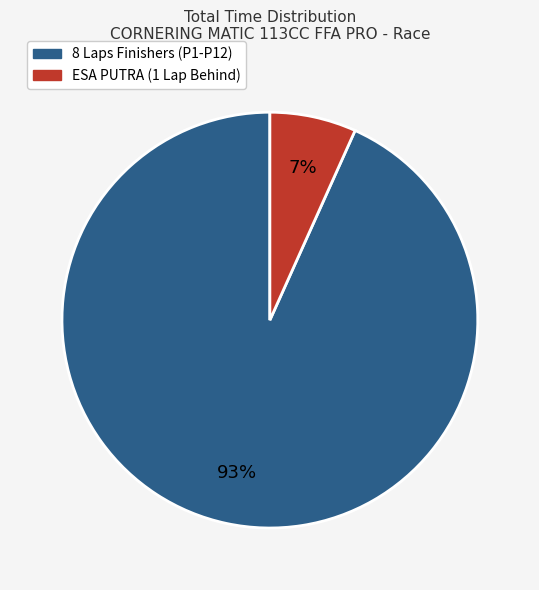

Do 8 Laps Finishers (P1-P12) and ESA PUTRA (1 Lap Behind) together represent more than half of the pie?

Yes